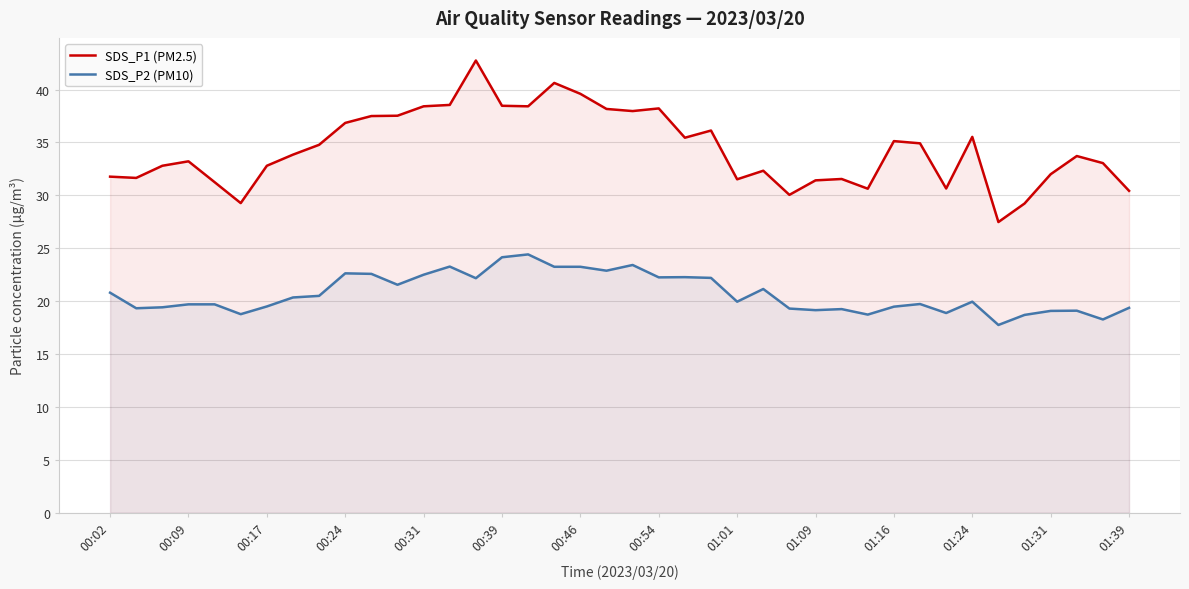

At which category does the chart reach its minimum across all series?

34